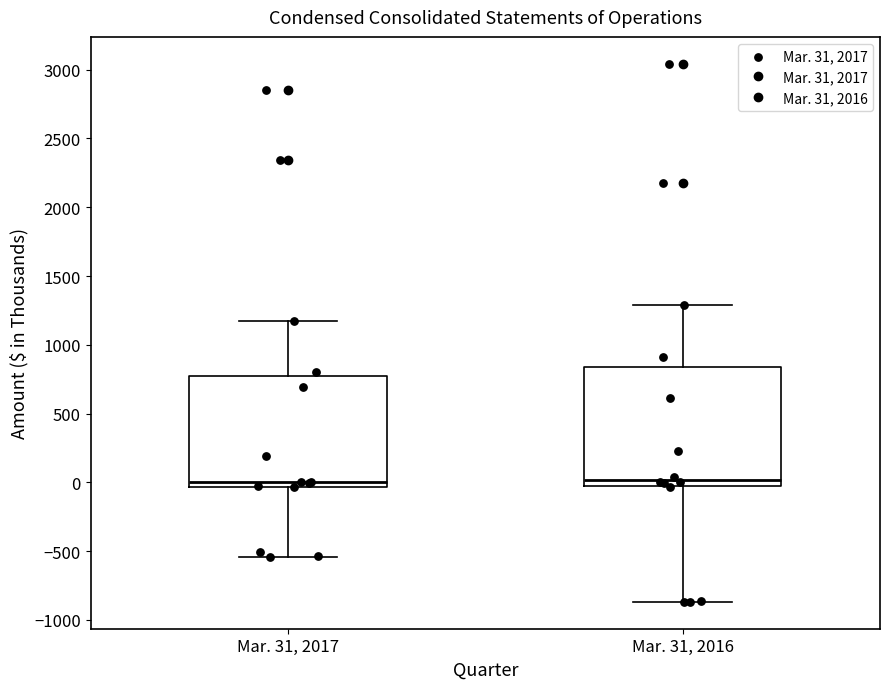

Where does the upper whisker of the box for Mar. 31, 2017 end on the y-axis? The values are not printed on the chart, so give them approximately, as read against the axis.

1150